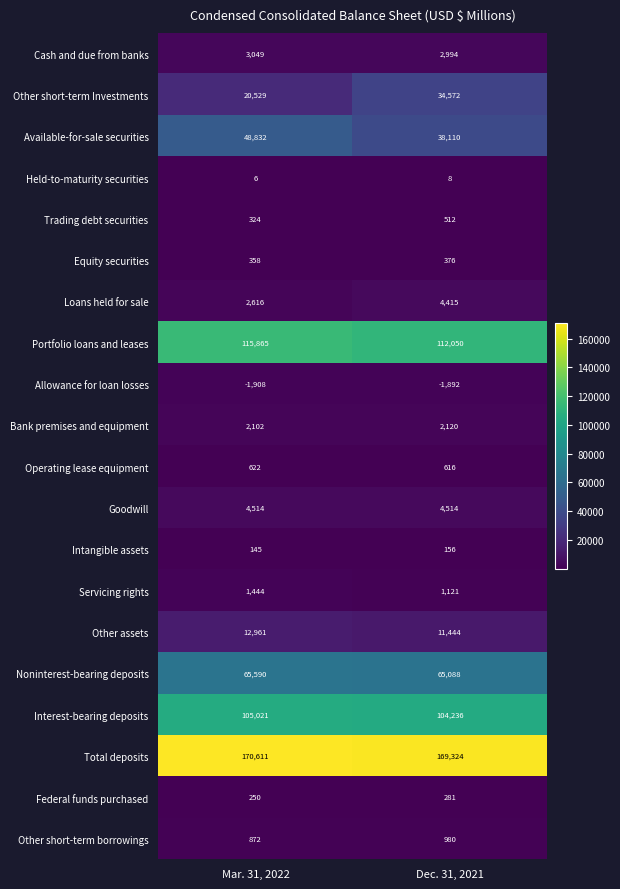

Read the Bank premises and equipment value at Dec. 31, 2021, to the nearest 5.

2120